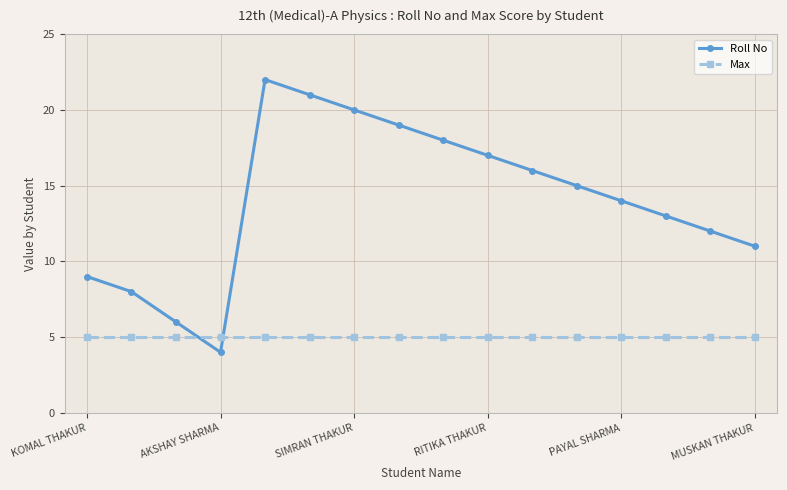

Which series has the widest spread of values?

Roll No